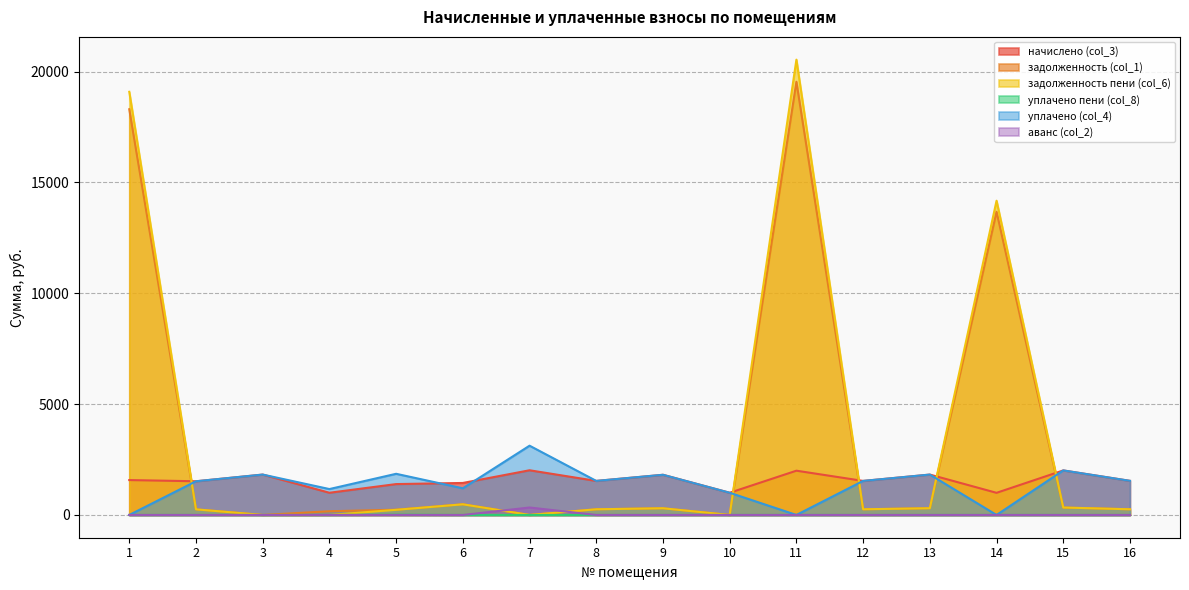

Reading left to right, list all the values displayed in this chart.

начислено (col_3): 1=1574.1	2=1520.0	3=1822.1	4=1001.7	5=1392.8	6=1443.7	7=2016.1	8=1535.9	9=1812.6	10=1001.7	11=1997.0	12=1535.9	13=1822.1	14=998.5	15=2009.8	16=1539.1
задолженность (col_1): 1=18304.5	2=253.3	3=0.0	4=167.1	5=236.9	6=481.8	7=0.0	8=256.0	9=302.1	10=0.0	11=19543.7	12=256.0	13=303.7	14=13679.0	15=335.0	16=256.3
задолженность пени (col_6): 1=19091.5	2=253.3	3=0.0	4=0.0	5=232.1	6=480.4	7=0.0	8=256.0	9=302.1	10=0.0	11=20542.2	12=256.0	13=303.7	14=14178.3	15=335.0	16=256.3
уплачено пени (col_8): 1=0.0	2=0.0	3=0.0	4=1.2	5=11.1	6=0.0	7=0.0	8=0.0	9=0.0	10=0.0	11=0.0	12=0.0	13=0.0	14=0.0	15=0.0	16=0.0
уплачено (col_4): 1=0.0	2=1520.0	3=1822.1	4=1168.7	5=1857.1	6=1202.7	7=3125.1	8=1535.9	9=1812.6	10=1001.7	11=0.0	12=1535.9	13=1822.1	14=0.0	15=2009.8	16=1539.5
аванс (col_2): 1=0.0	2=0.0	3=0.0	4=0.0	5=0.0	6=0.0	7=336.0	8=0.0	9=0.0	10=0.0	11=0.0	12=0.0	13=0.0	14=0.0	15=0.0	16=0.0